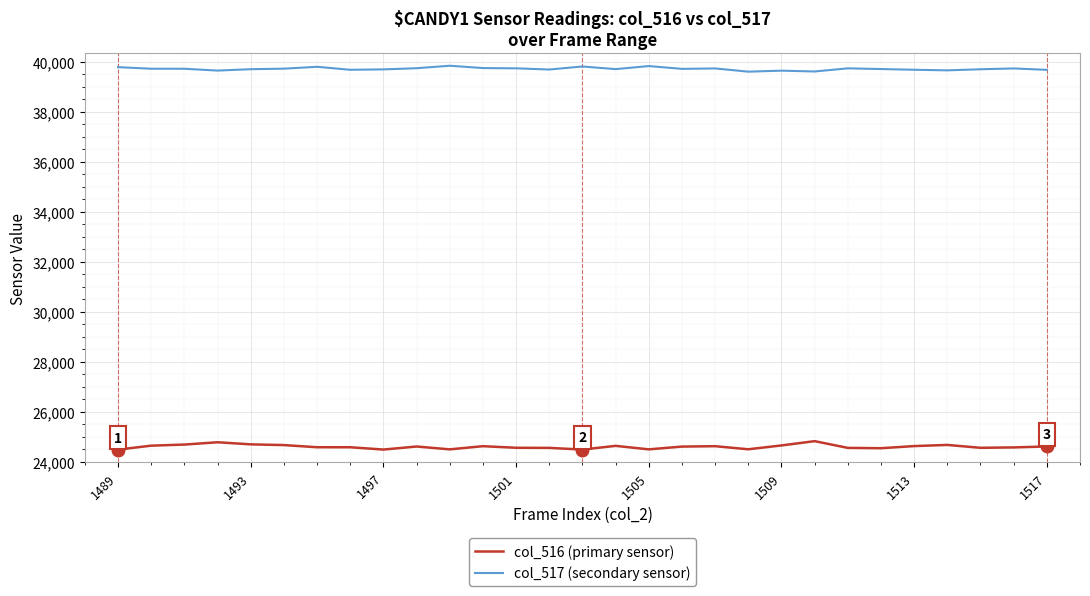

How many values in the col_517 (secondary sensor) series are below 39711?

14